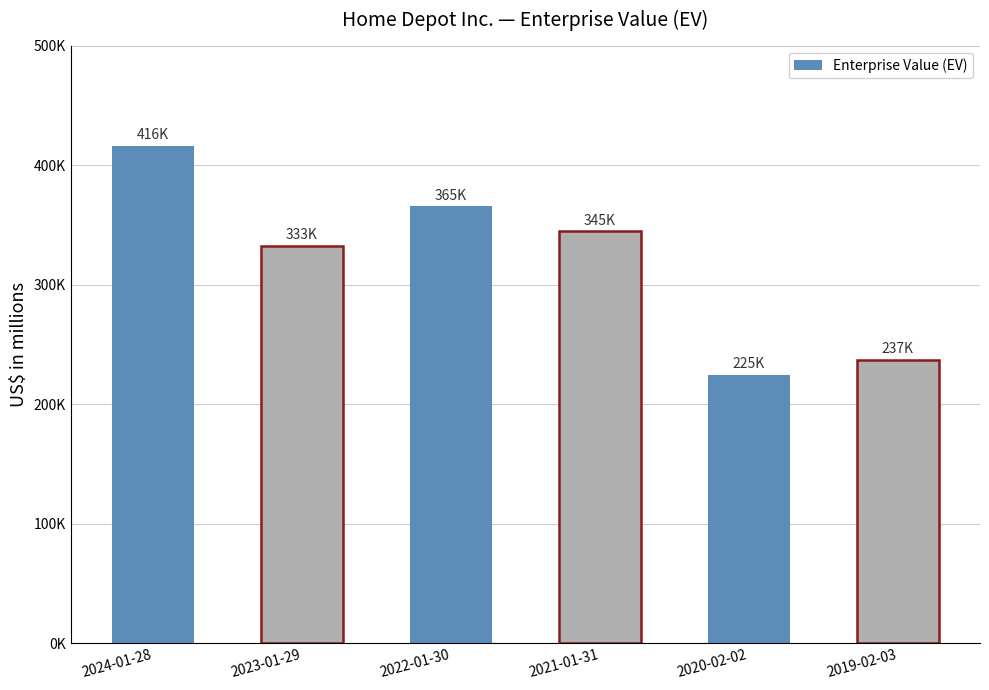

The chart shows a value of 406078 at 2019-02-03. True or false?

False